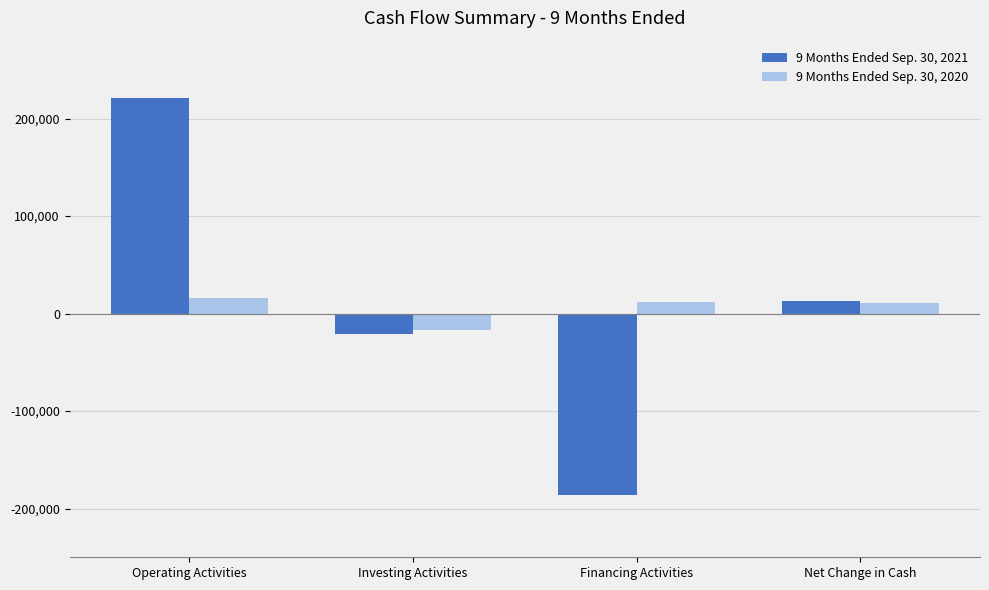

How many negative values does the 9 Months Ended Sep. 30, 2021 series have?

2